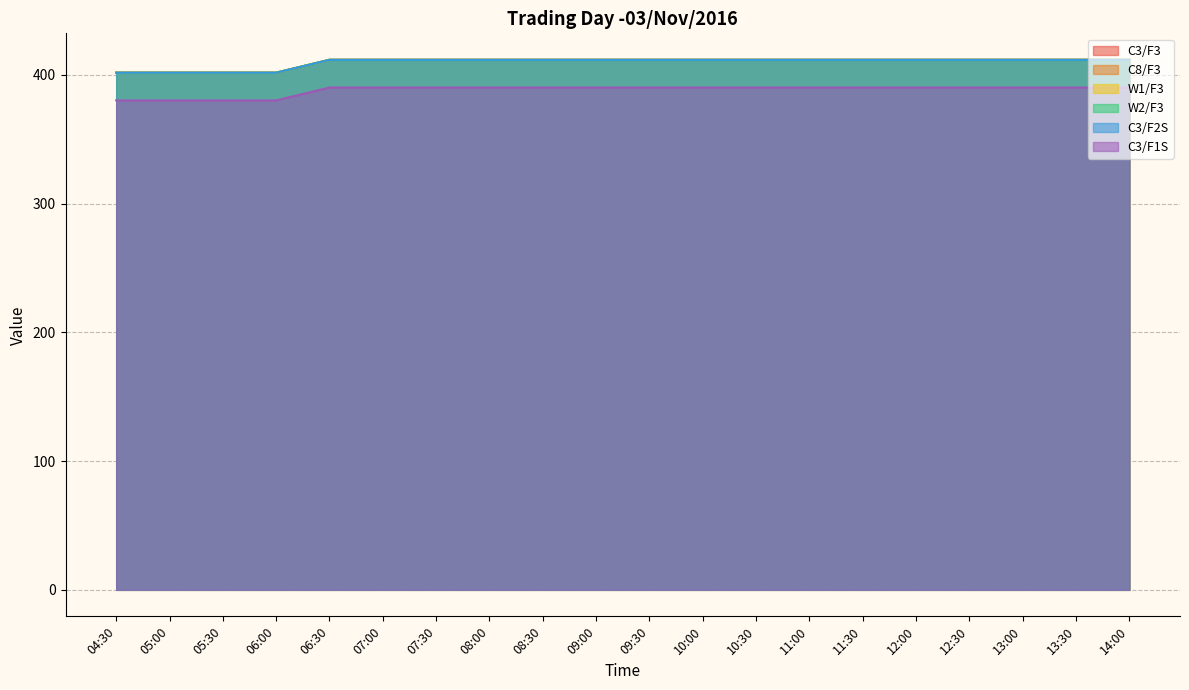

List the labels in order of C3/F1S value, smallest first.

04:30, 05:00, 05:30, 06:00, 06:30, 07:00, 07:30, 08:00, 08:30, 09:00, 09:30, 10:00, 10:30, 11:00, 11:30, 12:00, 12:30, 13:00, 13:30, 14:00